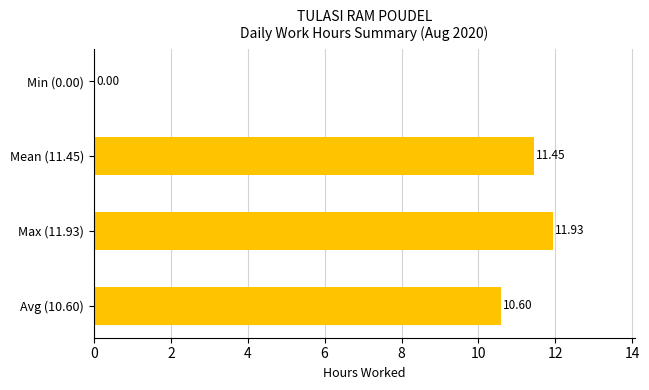

Between Min (0.00) and Max (11.93), which is larger?

Max (11.93)